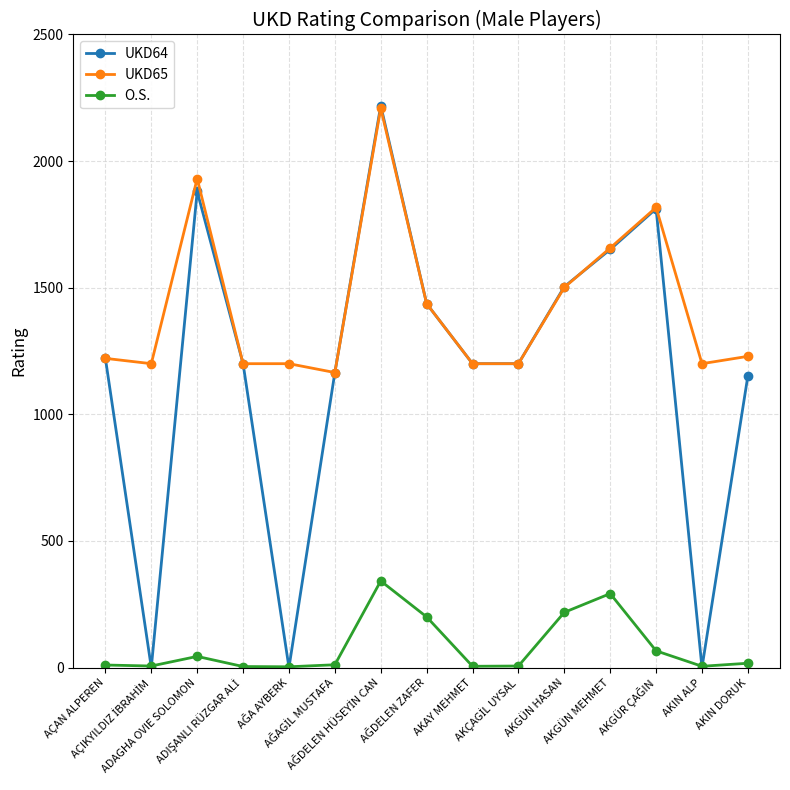

What is the label of the 4th point from the right?

AKGÜN MEHMET